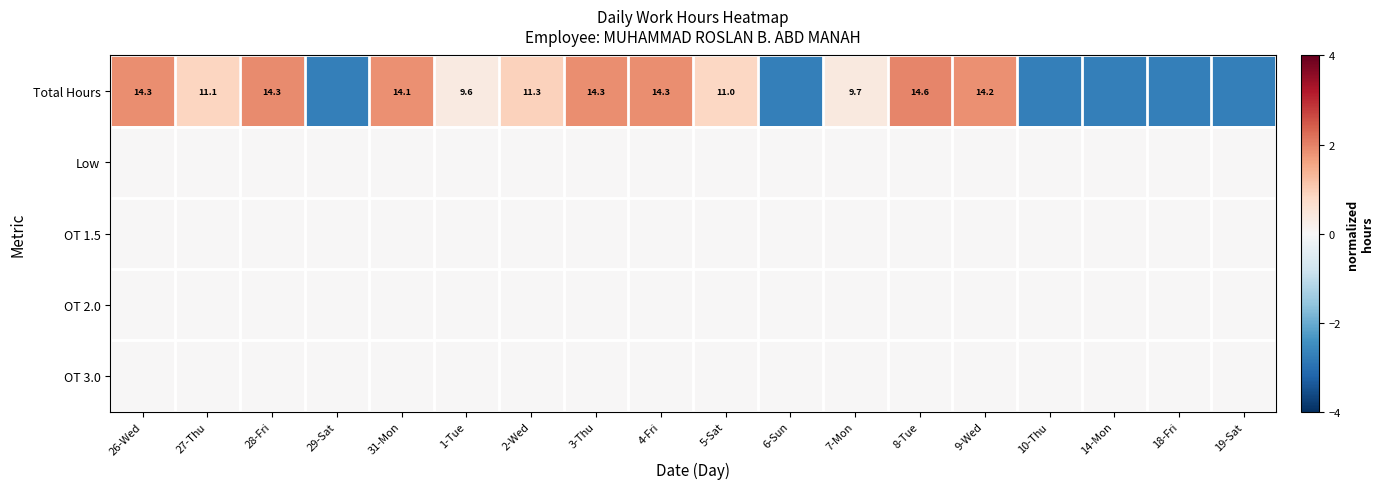

Which category has the highest value across all series?

8-Tue